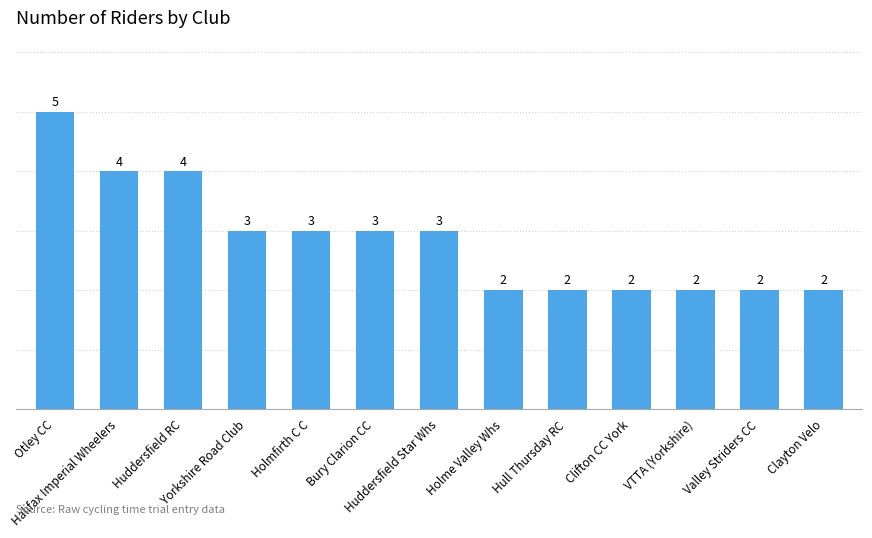

What is the difference between the second highest and second lowest values?

2